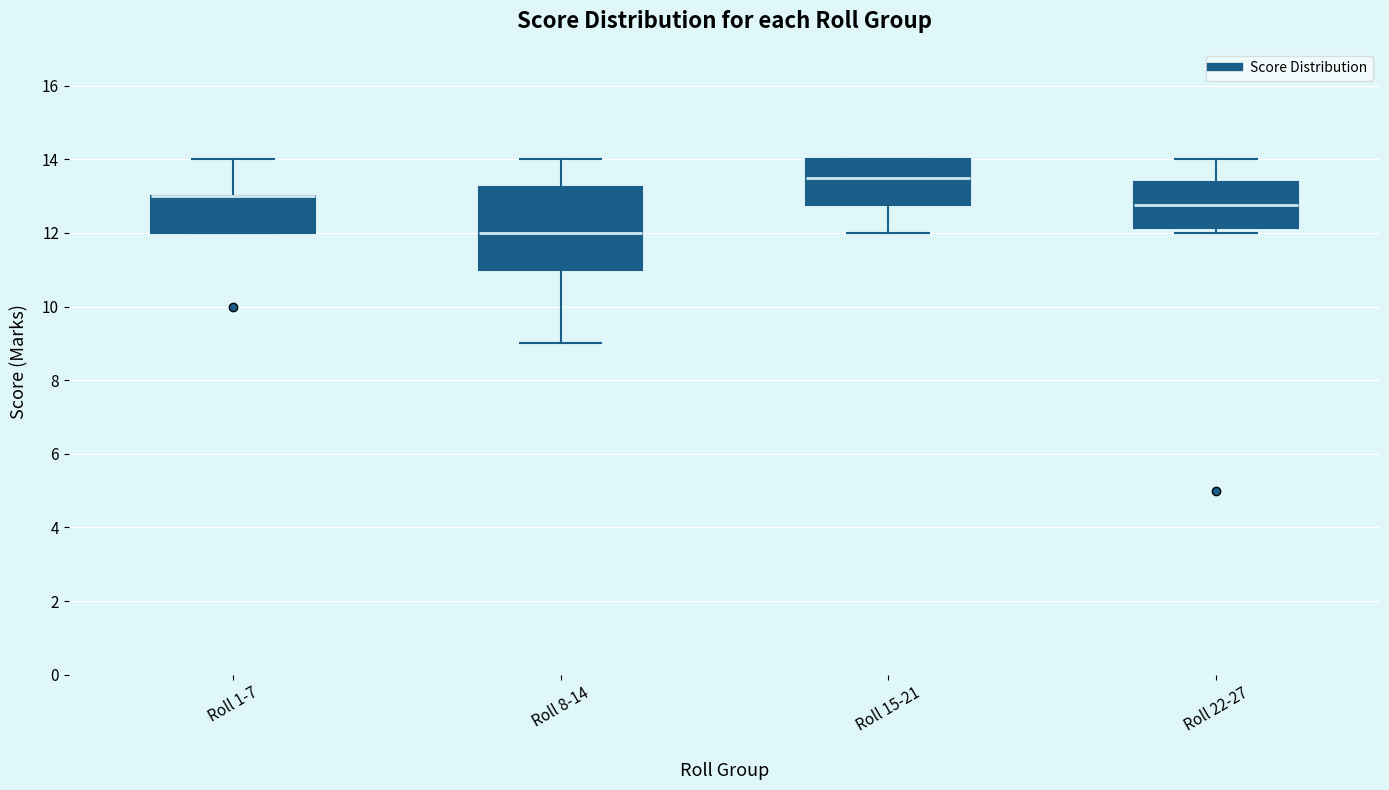

Reading left to right, transcribe this box plot: for each box, give where its median line is, the range the box spans, and where its two whiskers end, as read against the y-axis. The values are not printed on the chart, so give them approximately, as read against the axis.

Roll 1-7: median 13.0 (drawn on the box's upper edge), box 12.0 to 13.0, whiskers 12.0 to 14.0
Roll 8-14: median 12.0, box 11.0 to 13.2, whiskers 9.0 to 14.0
Roll 15-21: median 13.6, box 12.8 to 14.0, whiskers 12.0 to 14.0
Roll 22-27: median 12.8, box 12.2 to 13.4, whiskers 12.0 to 14.0